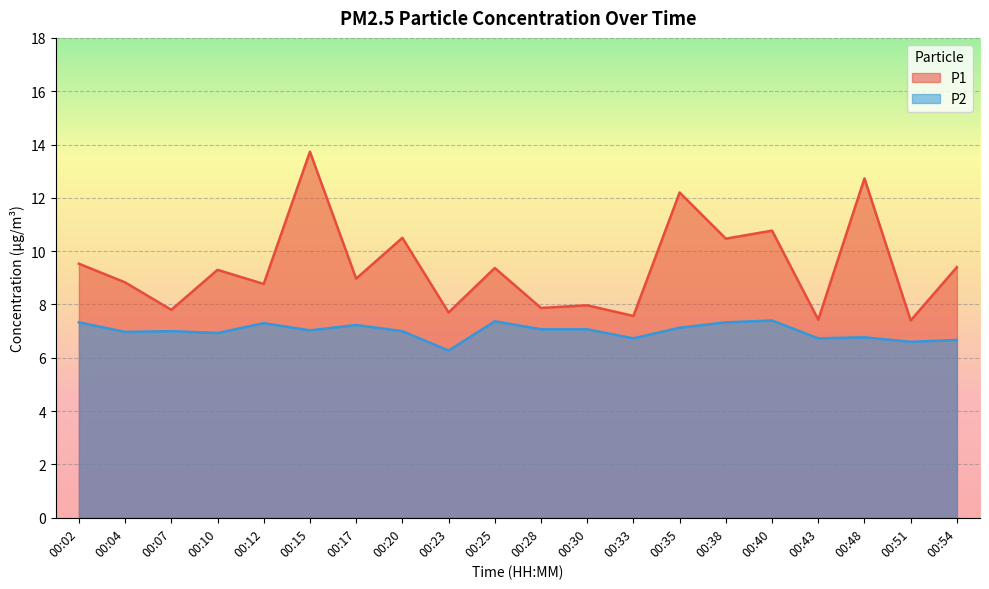

What is the sum of the P1 values at 00:15 and 00:17?

22.7